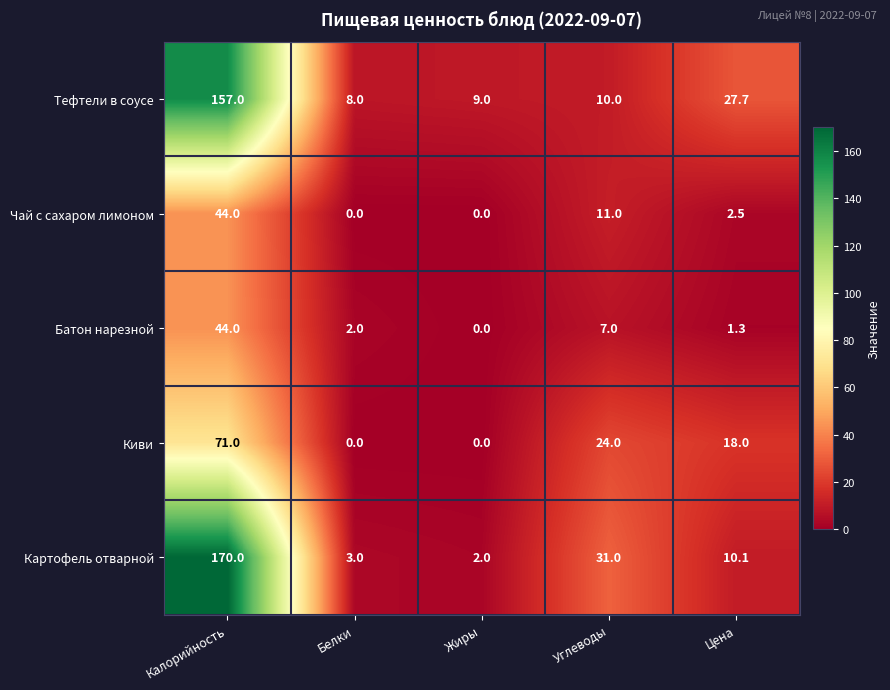

At Цена, list the series in order from largest to smallest.

Тефтели в соусе, Киви, Картофель отварной, Чай с сахаром лимоном, Батон нарезной